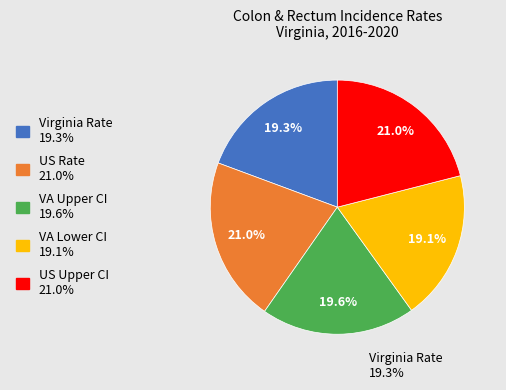

Is there a majority slice in this chart?

No